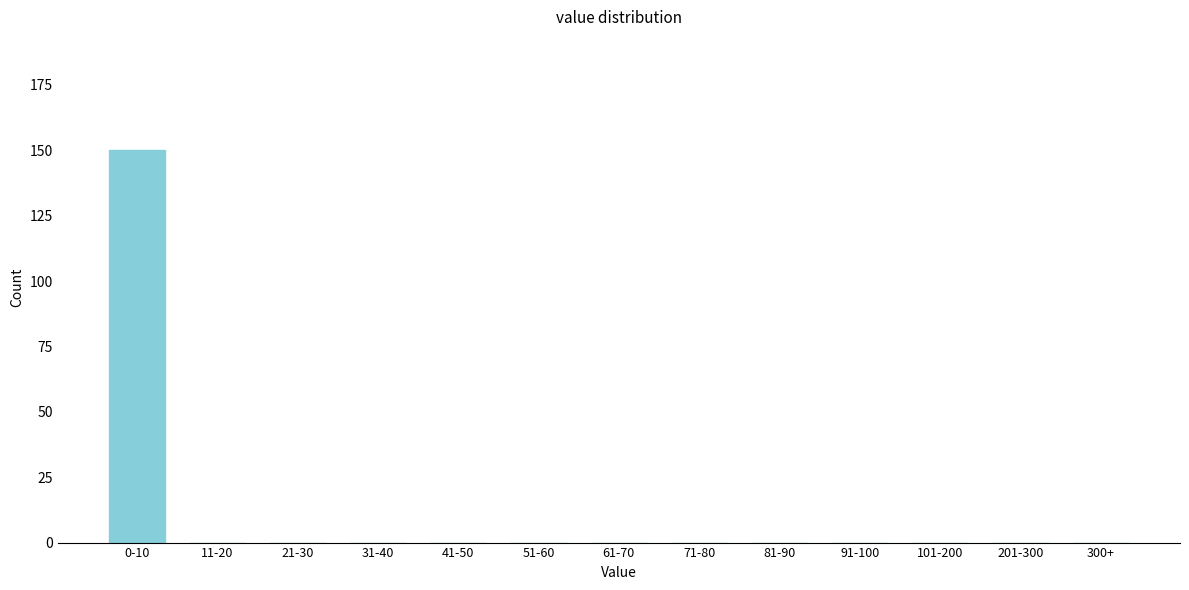

Reading left to right, what are all the values shown in this chart?

0-10=150	11-20=0	21-30=0	31-40=0	41-50=0	51-60=0	61-70=0	71-80=0	81-90=0	91-100=0	101-200=0	201-300=0	300+=0